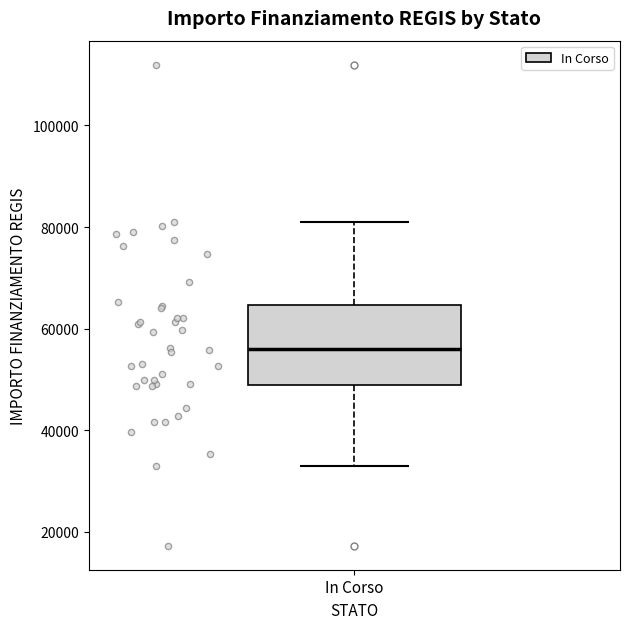

Where does the upper whisker of the box for In Corso end on the y-axis? The values are not printed on the chart, so give them approximately, as read against the axis.

80000